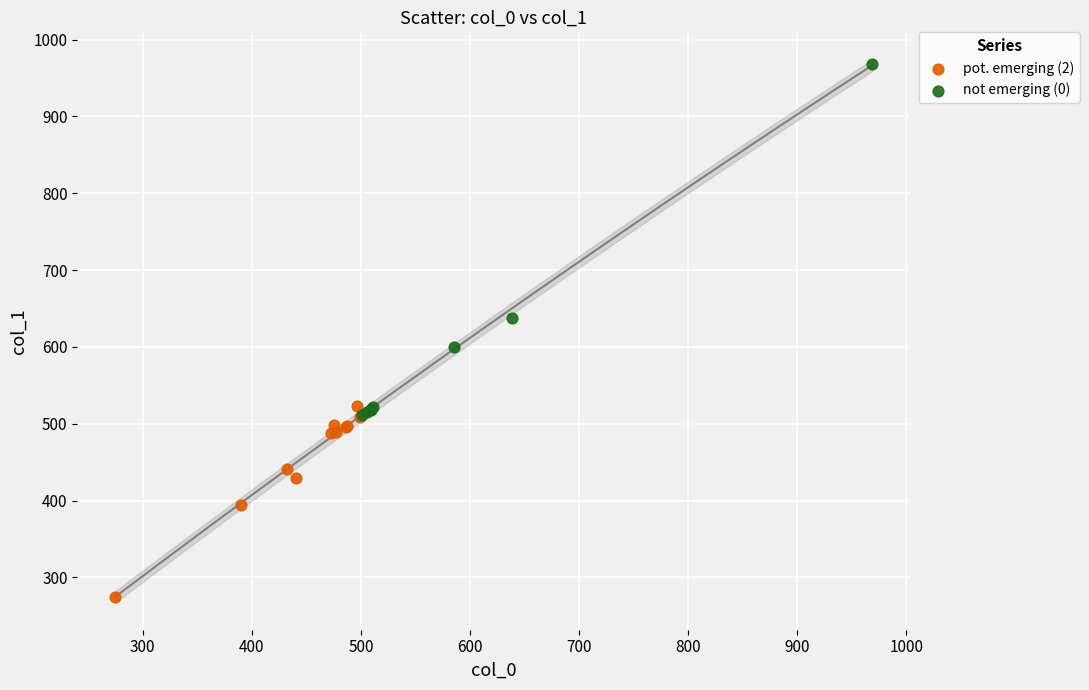

Which series reaches the maximum Y coordinate?

not emerging (0)